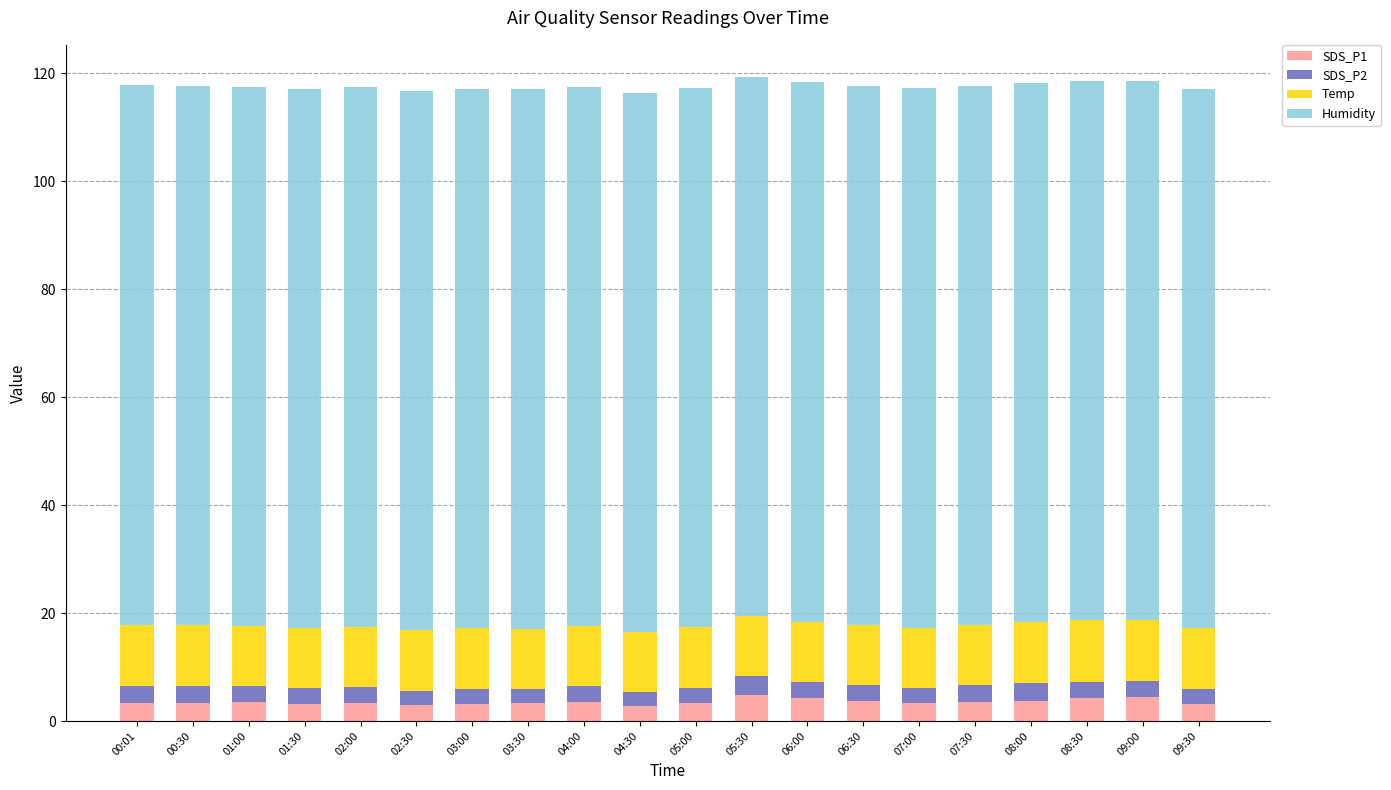

What is the lowest value of the SDS_P1 series?

2.8